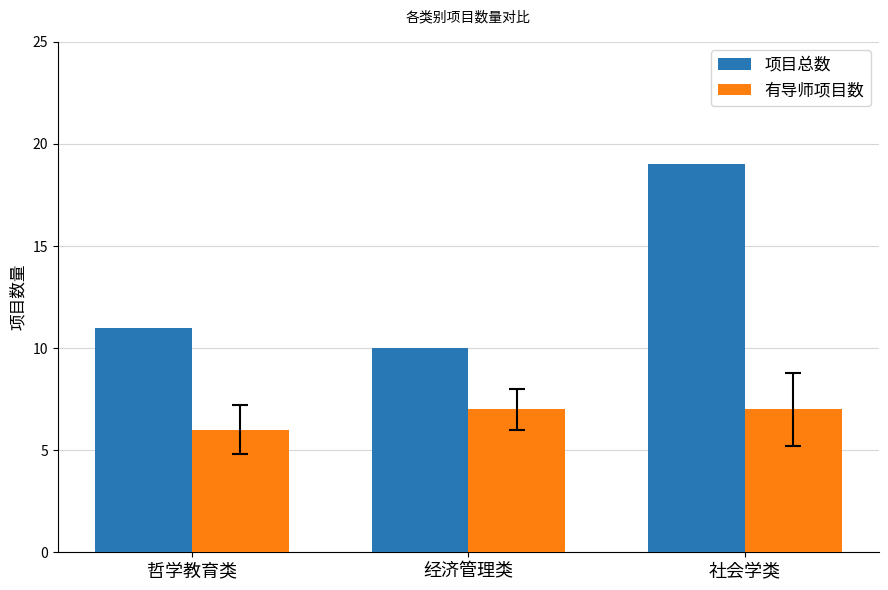

Is it true that 项目总数 equals 34 at 社会学类?

False